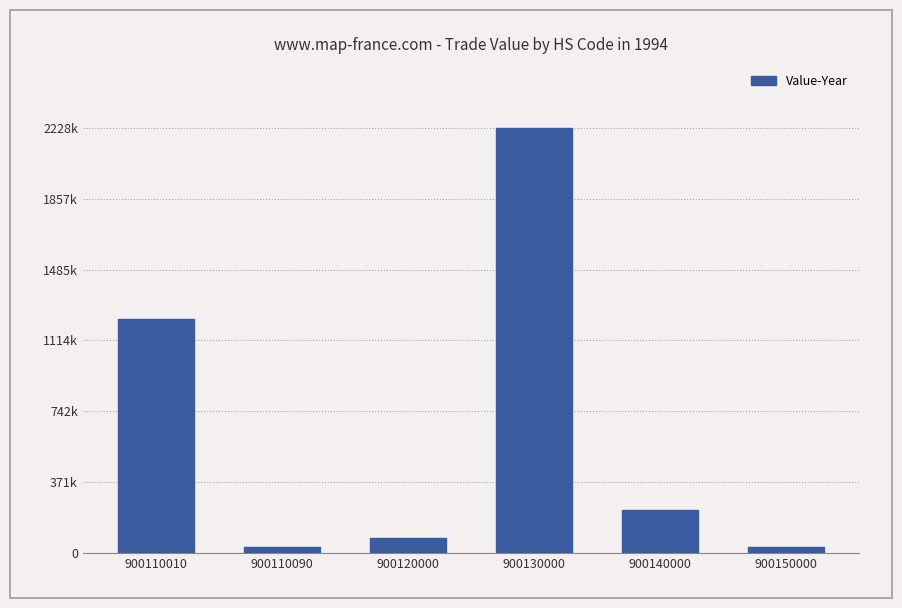

True or false: the data shows 224938 at 900140000.

True